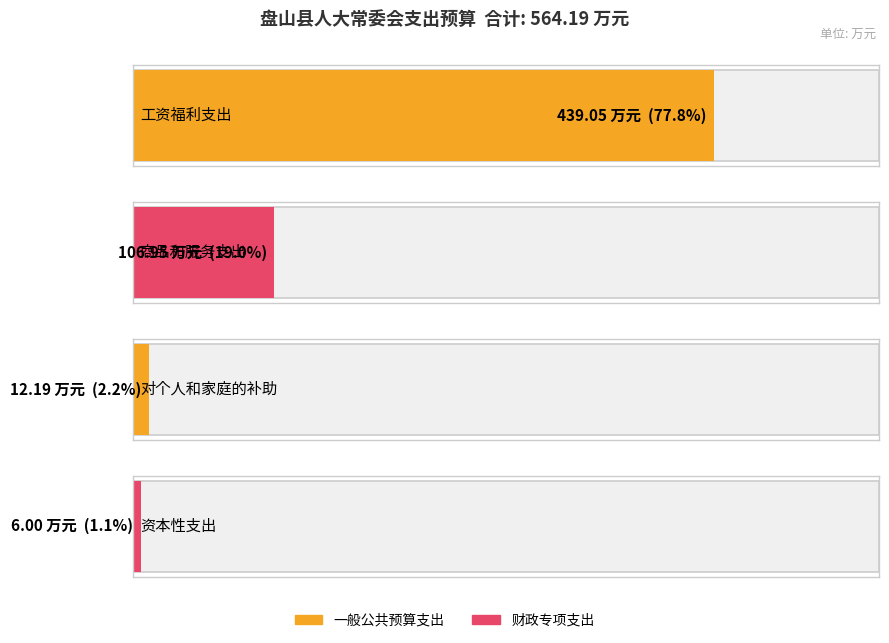

Which category has the highest value across all series?

工资福利支出